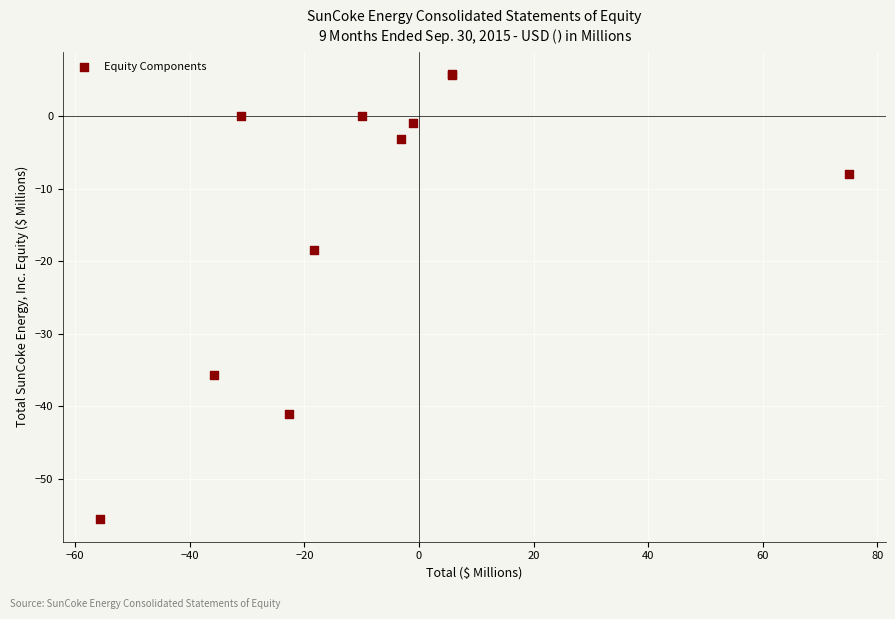

What Y value in the scatter plot is closest to -24?

-18.4